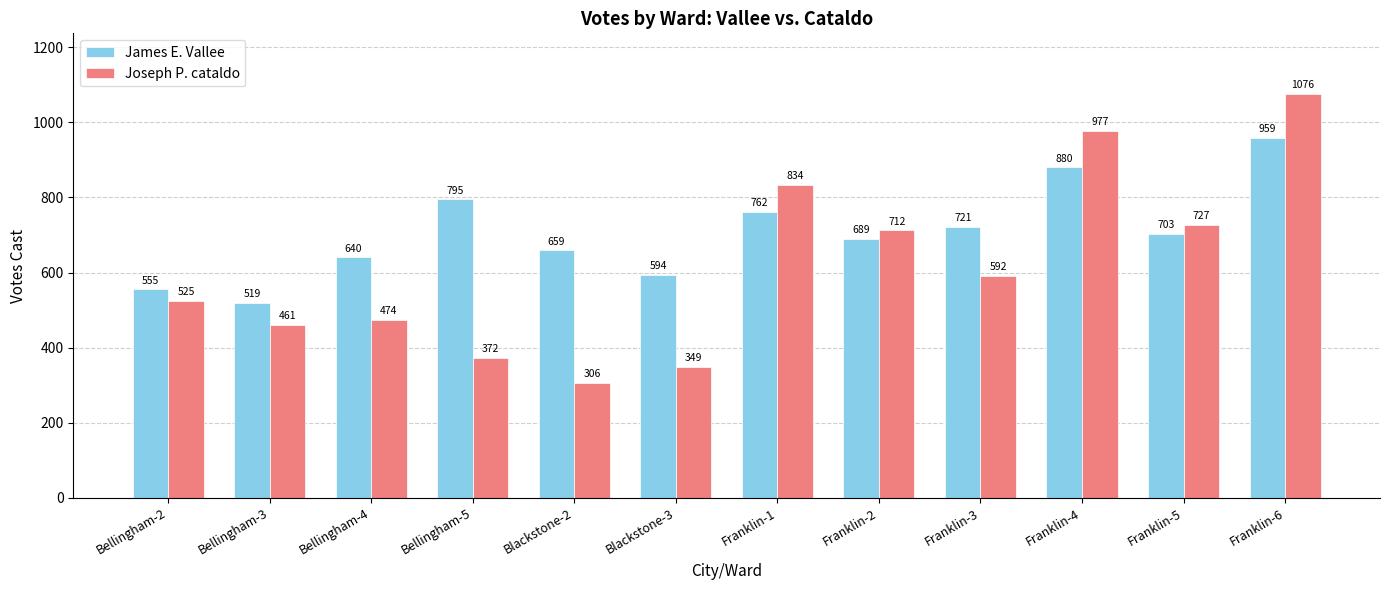

At how many categories does at least one series exceed 990?

1